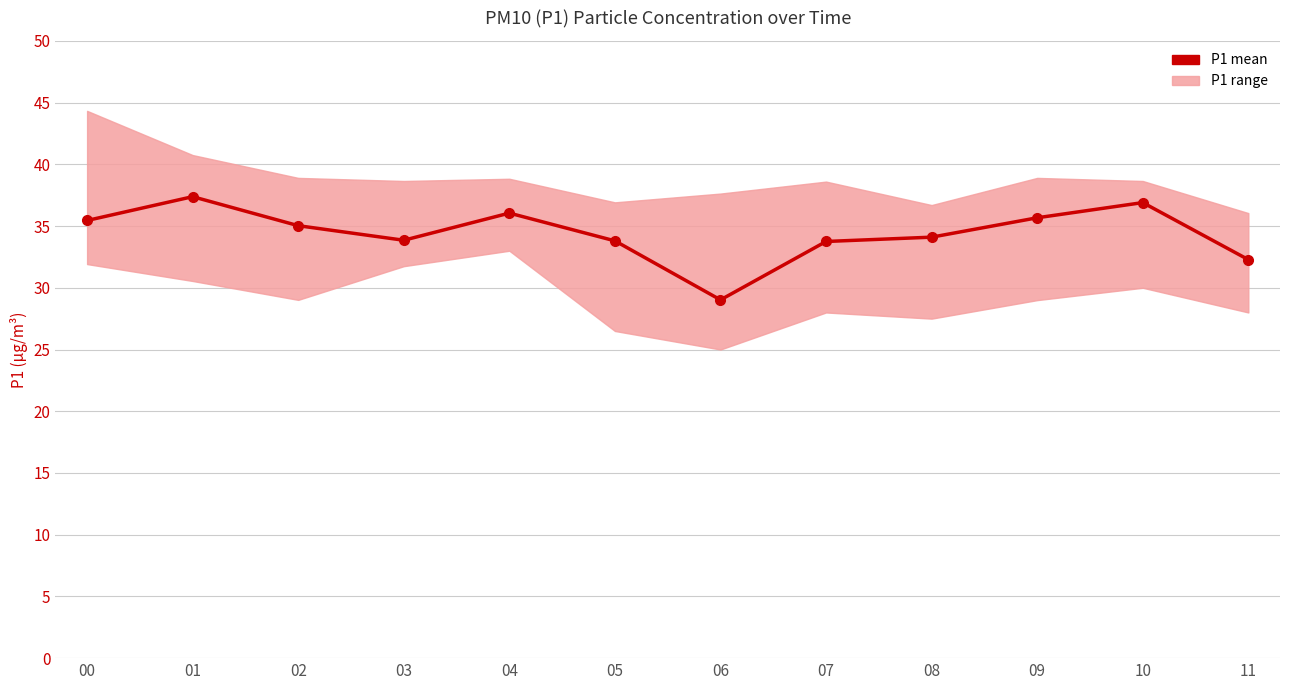

Is it true that the value at 07 is 33.8?

True